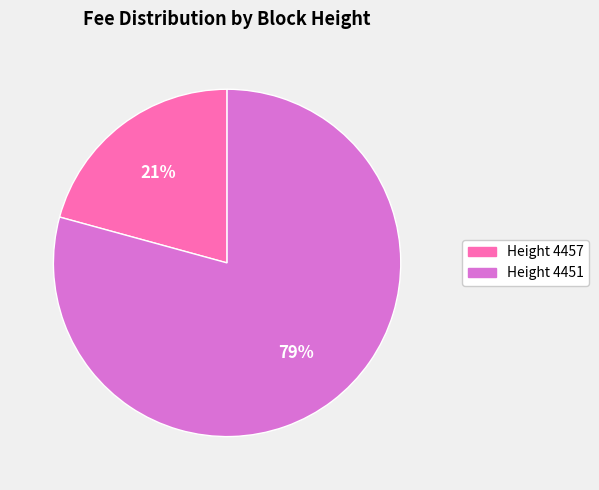

How many segments does this pie chart have?

2